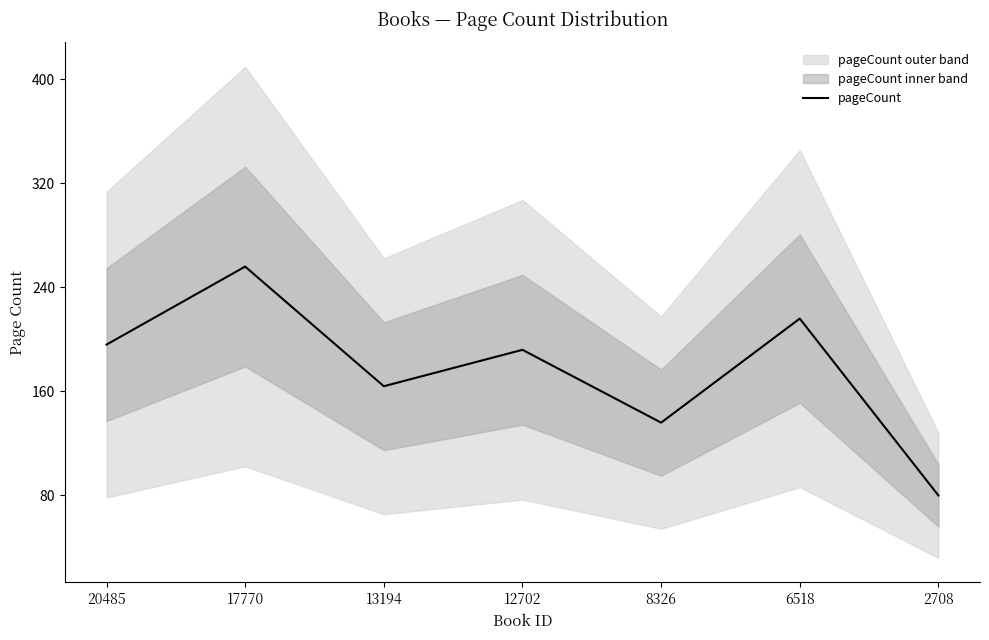

Is this an area chart (filled region under the line)?

No